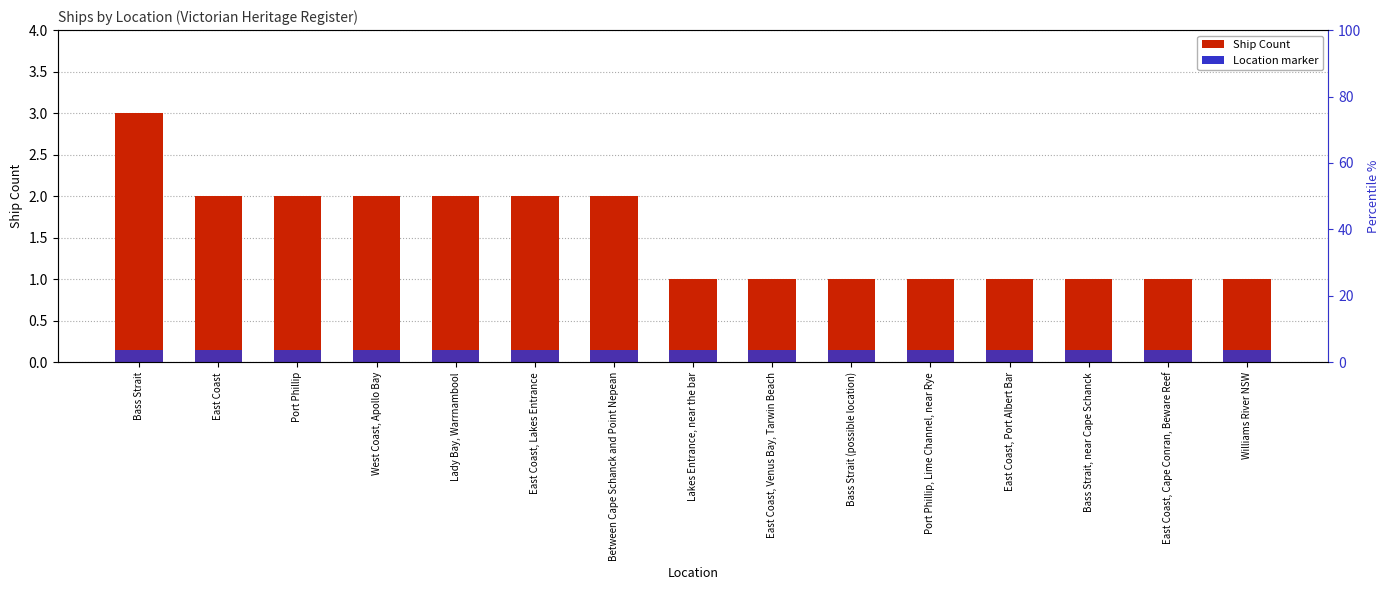

Reading left to right, transcribe all the data shown in this chart.

Ship Count: Bass Strait=3.0	East Coast=2.0	Port Phillip=2.0	West Coast, Apollo Bay=2.0	Lady Bay, Warrnambool=2.0	East Coast, Lakes Entrance=2.0	Between Cape Schanck and Point Nepean=2.0	Lakes Entrance, near the bar=1.0	East Coast, Venus Bay, Tarwin Beach=1.0	Bass Strait (possible location)=1.0	Port Phillip, Lime Channel, near Rye=1.0	East Coast, Port Albert Bar=1.0	Bass Strait, near Cape Schanck=1.0	East Coast, Cape Conran, Beware Reef=1.0	Williams River NSW=1.0
Location marker: Bass Strait=0.1	East Coast=0.1	Port Phillip=0.1	West Coast, Apollo Bay=0.1	Lady Bay, Warrnambool=0.1	East Coast, Lakes Entrance=0.1	Between Cape Schanck and Point Nepean=0.1	Lakes Entrance, near the bar=0.1	East Coast, Venus Bay, Tarwin Beach=0.1	Bass Strait (possible location)=0.1	Port Phillip, Lime Channel, near Rye=0.1	East Coast, Port Albert Bar=0.1	Bass Strait, near Cape Schanck=0.1	East Coast, Cape Conran, Beware Reef=0.1	Williams River NSW=0.1